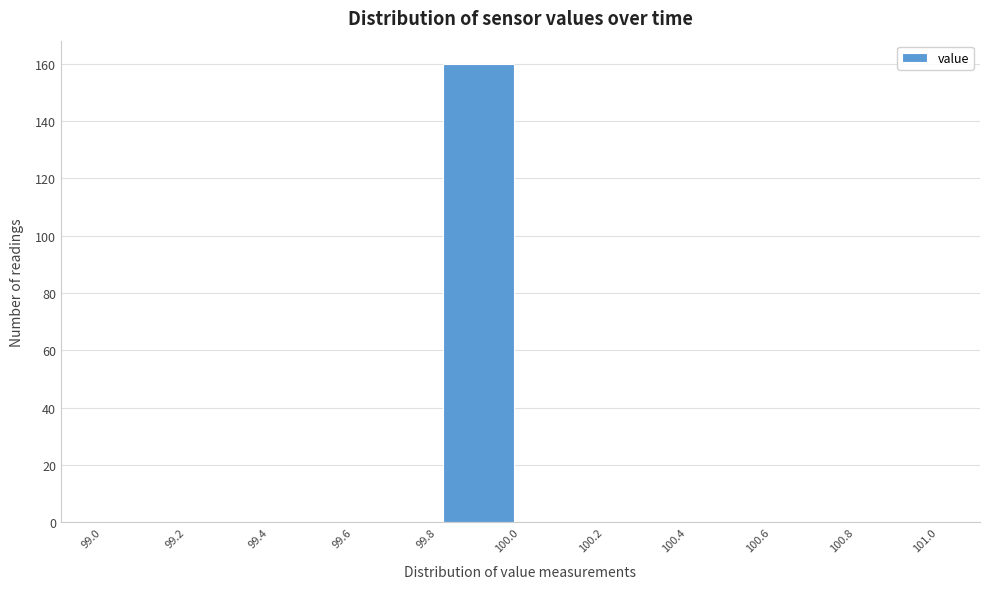

Over which range of the x-axis is the bar tallest?

99.8 to 100.0